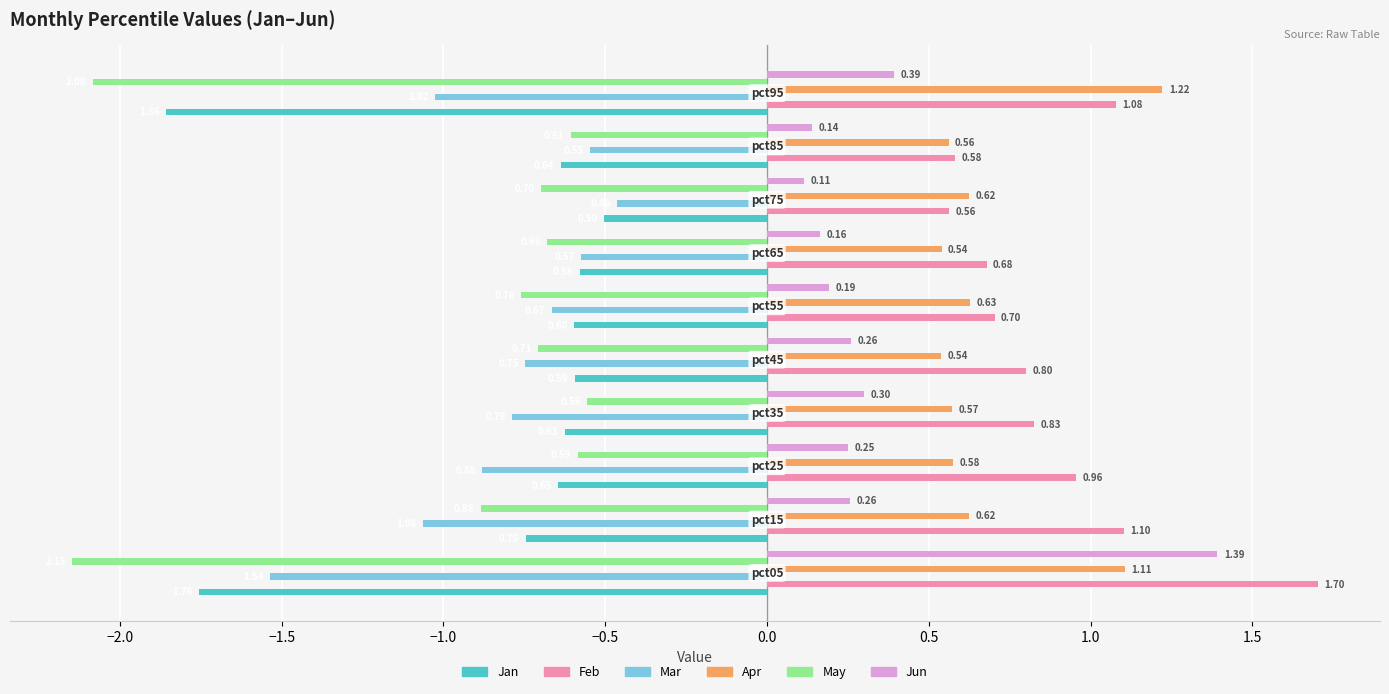

Which series has the widest spread of values?

May